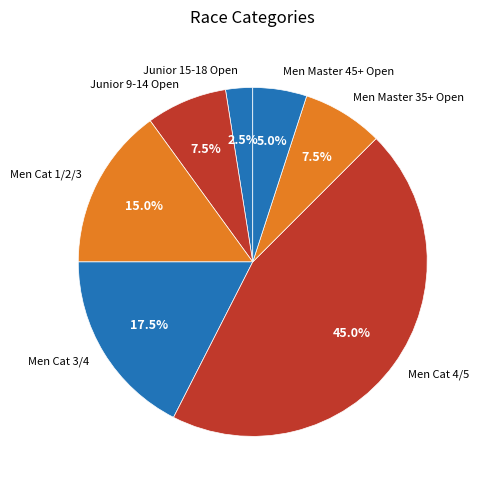

Which slice is the largest?

Men Cat 4/5